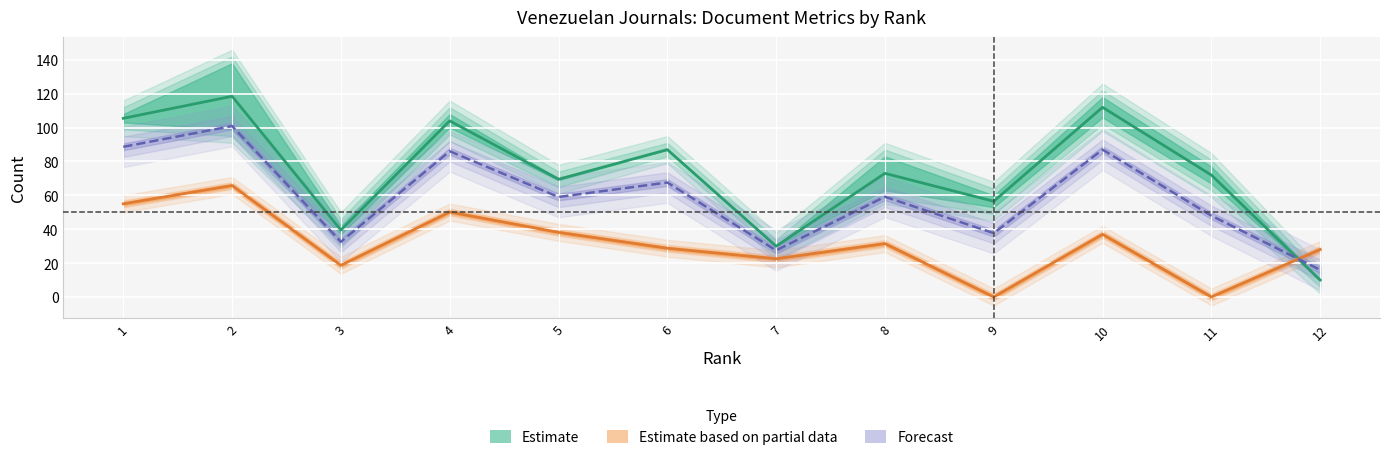

True or false: Total Refs. and Citable Docs. (3years) cross at least once.

True